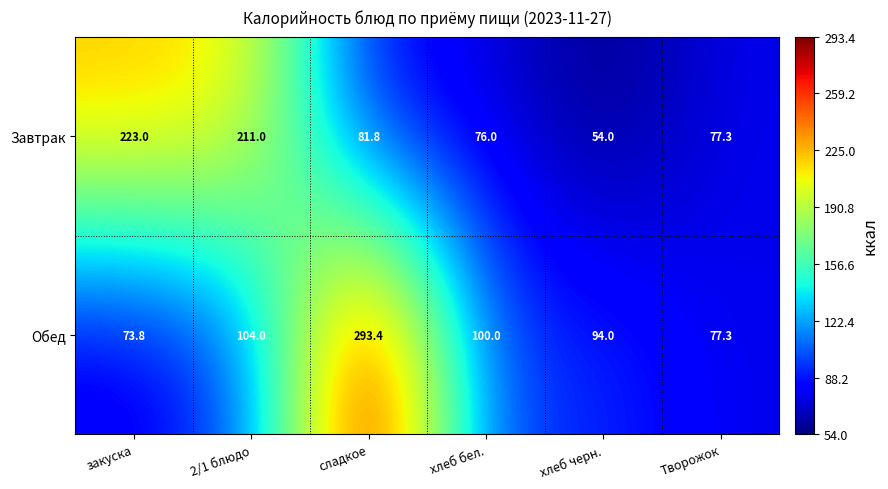

Count the number of data series in this chart.

2